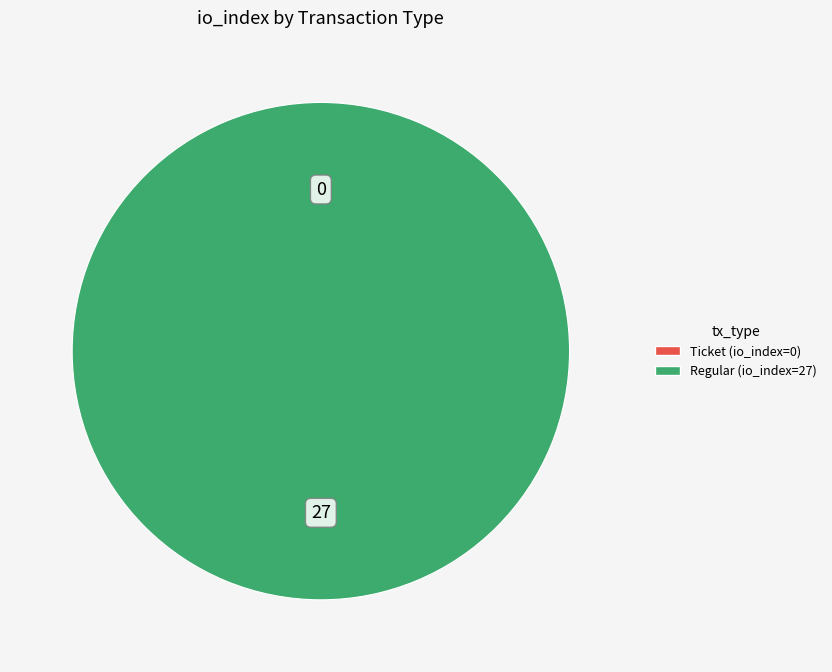

What is the change in value from Ticket tx (index 0) to Regular tx (index 27)?

+27